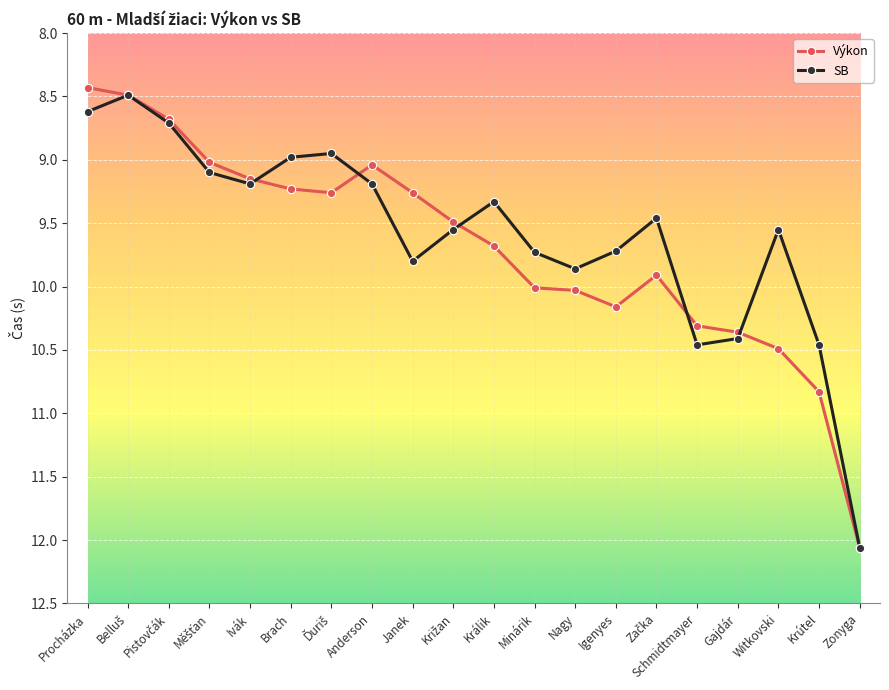

What is the difference between the maximum and minimum values in the Výkon series?

3.6